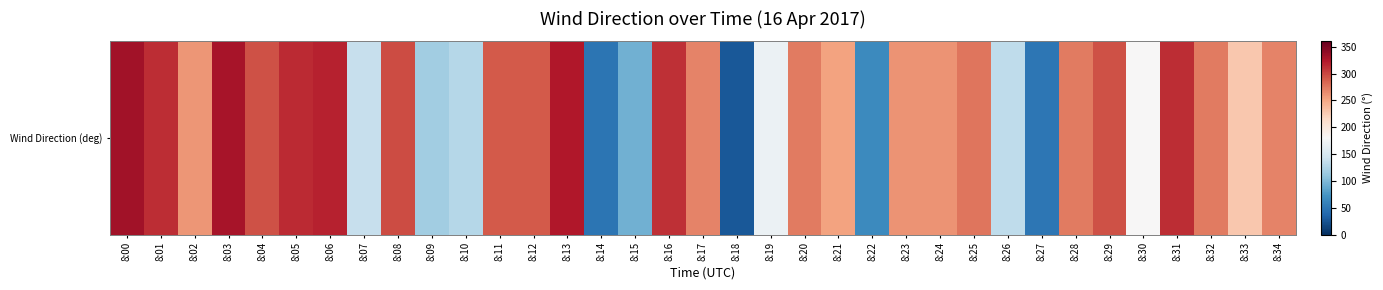

Reading left to right, transcribe all the data shown in this chart.

331	313	260	328	294	314	318	138	298	118	128	290	290	324	48	94	311	269	28	169	273	252	65	261	261	277	134	50	274	294	180	313	274	229	269